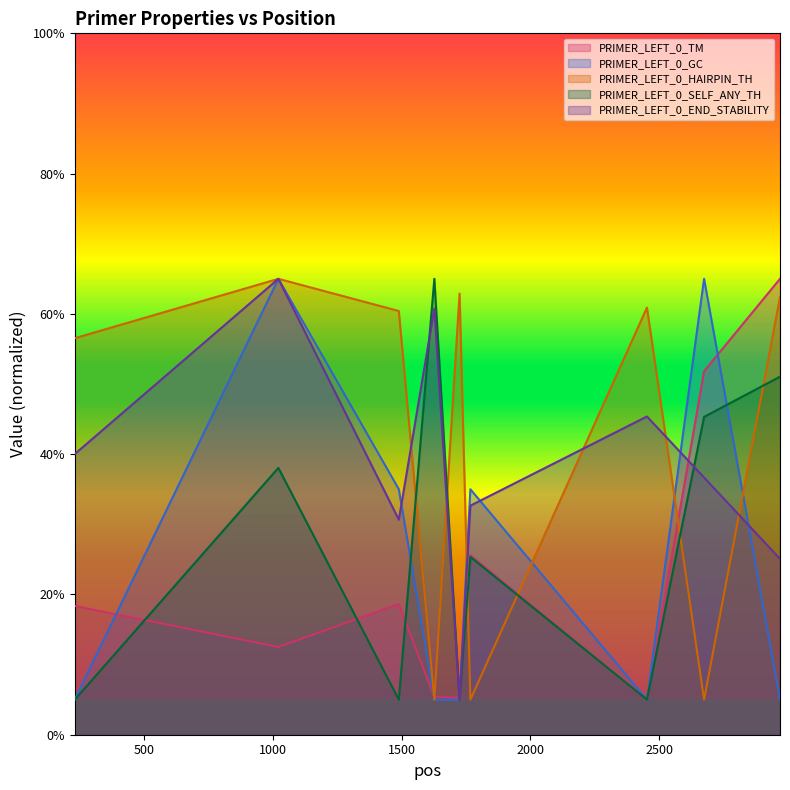

What is the value of the PRIMER_LEFT_0_SELF_ANY_TH point at the 9th from the left?

51.0